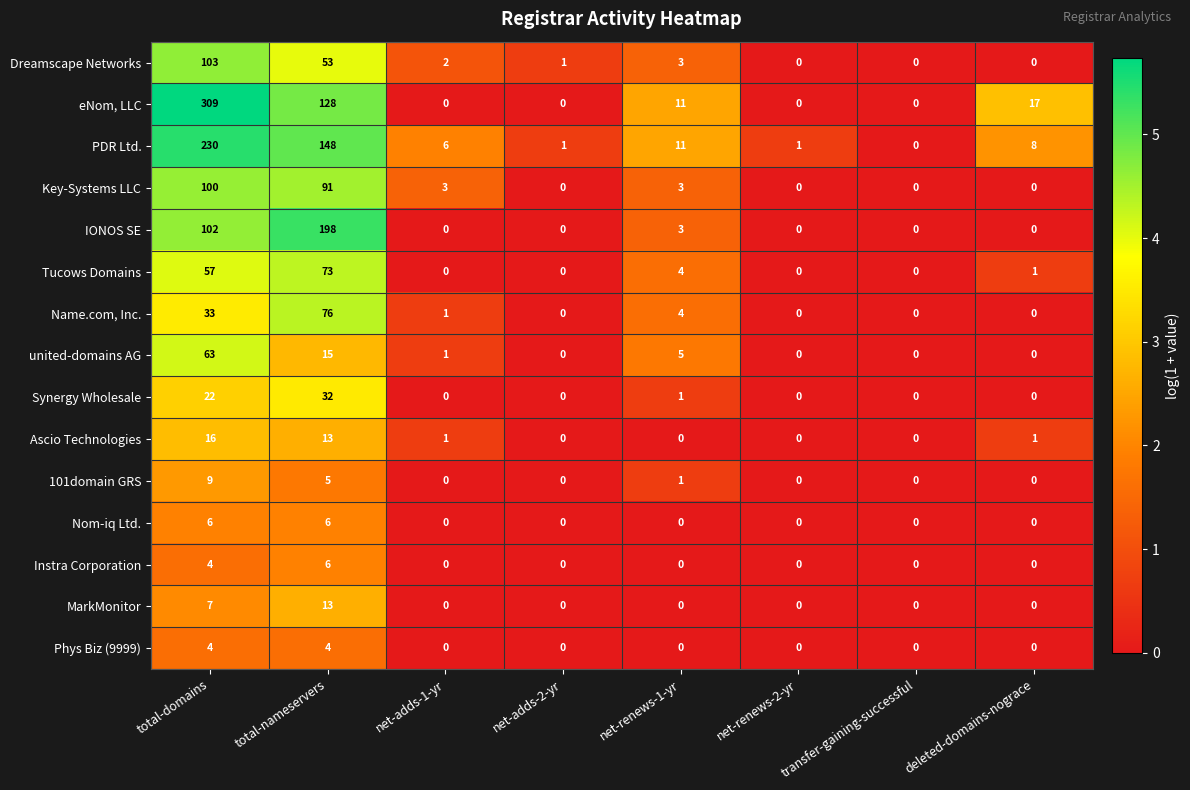

What is the difference between the Nom-iq Ltd. values at total-nameservers and net-renews-2-yr?

6